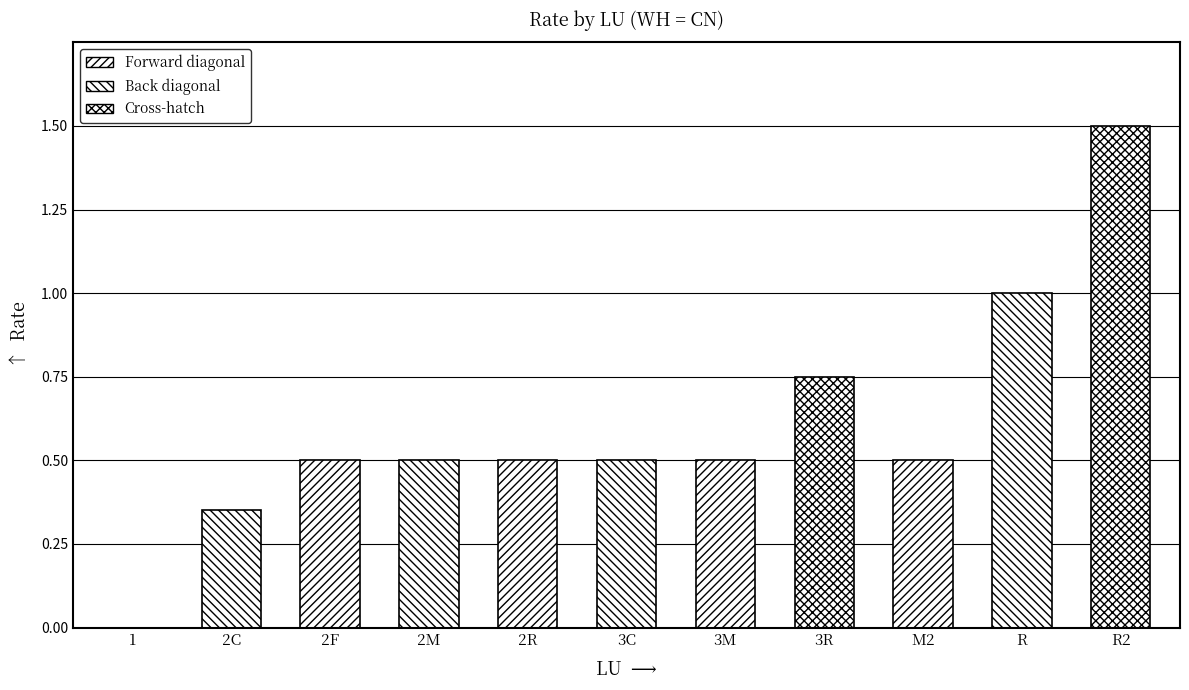

Which has a higher value, 3C or 3M?

3C